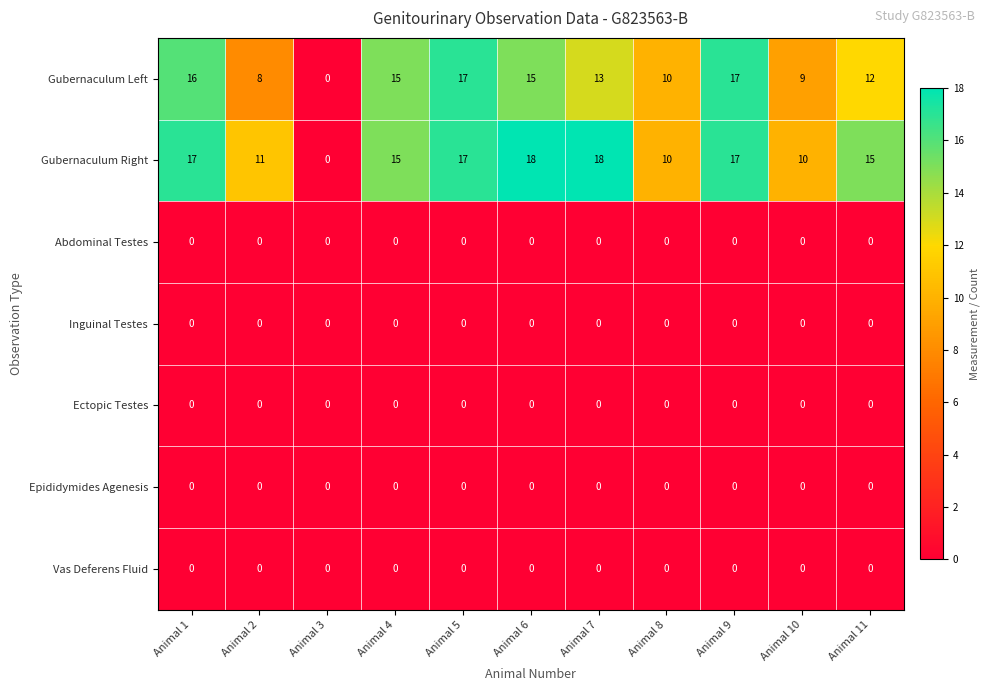

At how many categories does at least one series exceed 4?

10